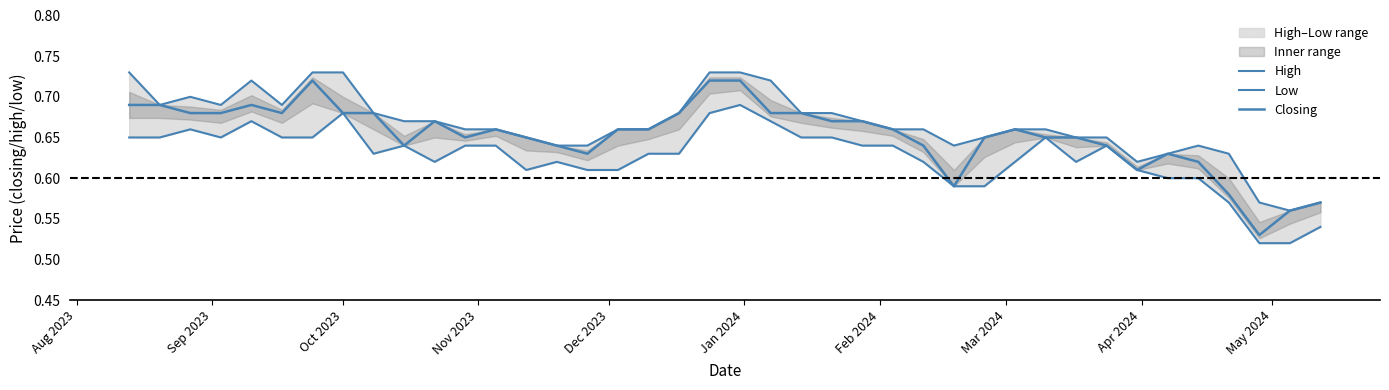

Count the High values in the range 0 to 1.

40